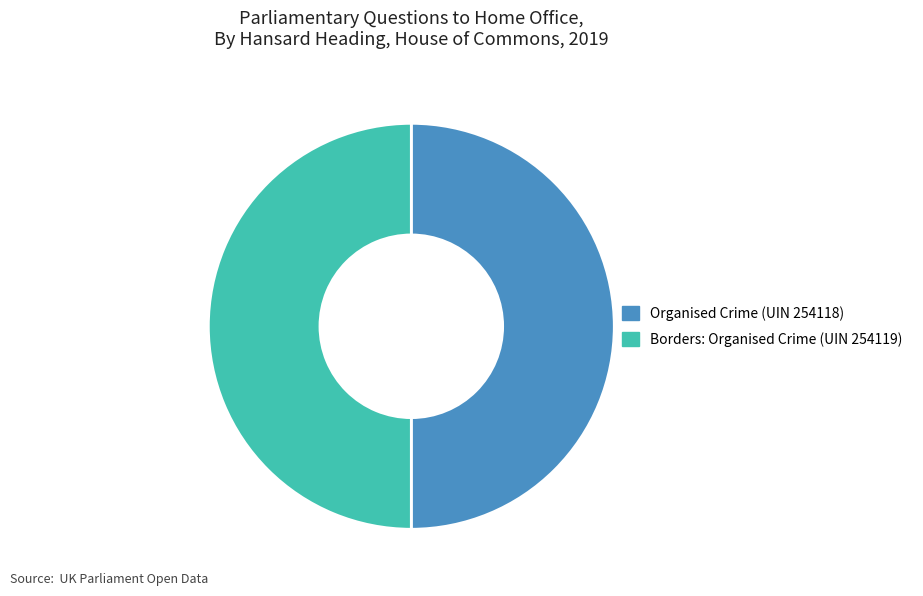

What is the ratio of the value at Borders: Organised Crime (UIN 254119) to the value at Organised Crime (UIN 254118)?

1.0